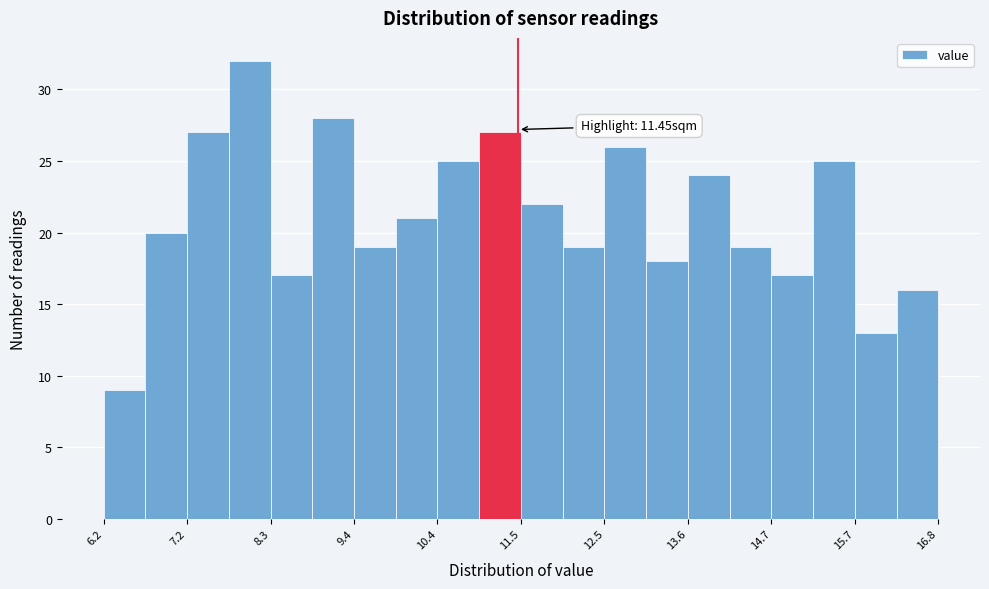

Around what value on the x-axis is the tallest bar? Give the approximate position of its centre, as read against the axis.

8.0